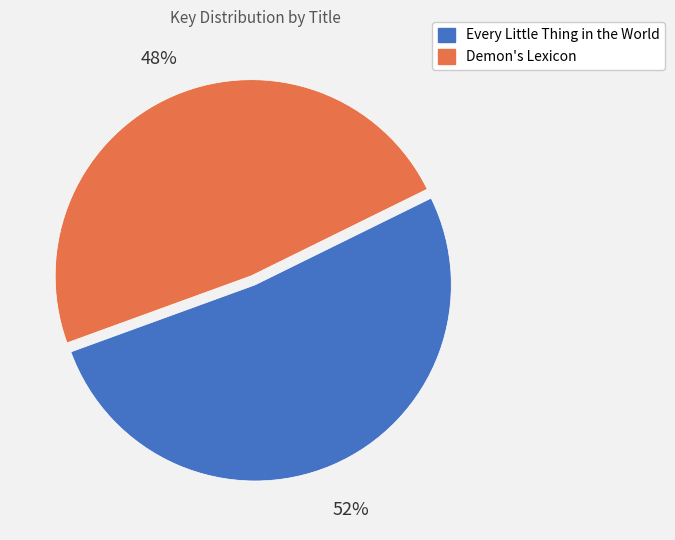

Rank the categories by value from lowest to highest.

Demon's Lexicon, Every Little Thing in the World